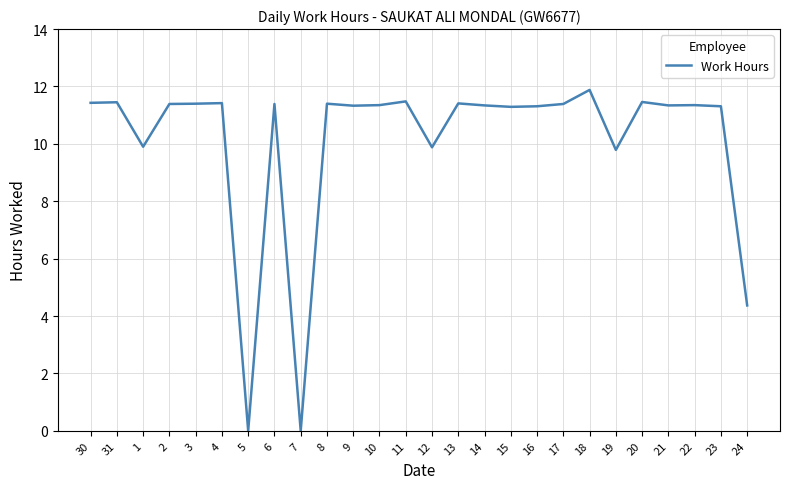

What position from the left is 5?

7